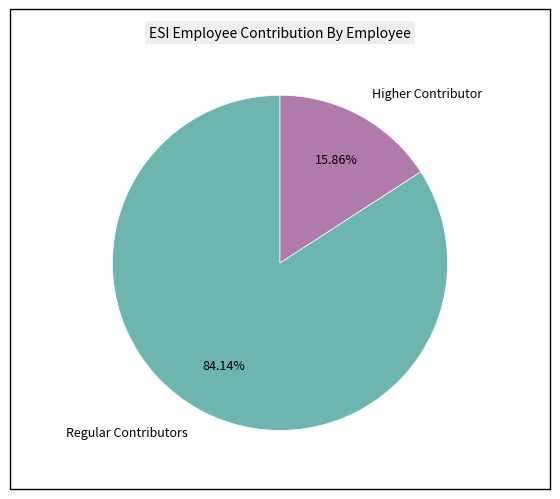

Which slice represents more than half of the pie?

Regular Contributors